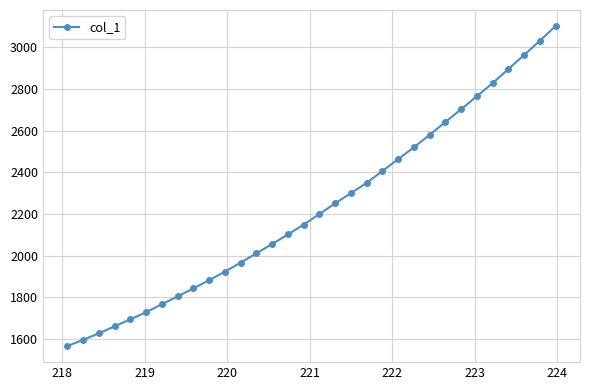

What is the sum of all values?

71381.1